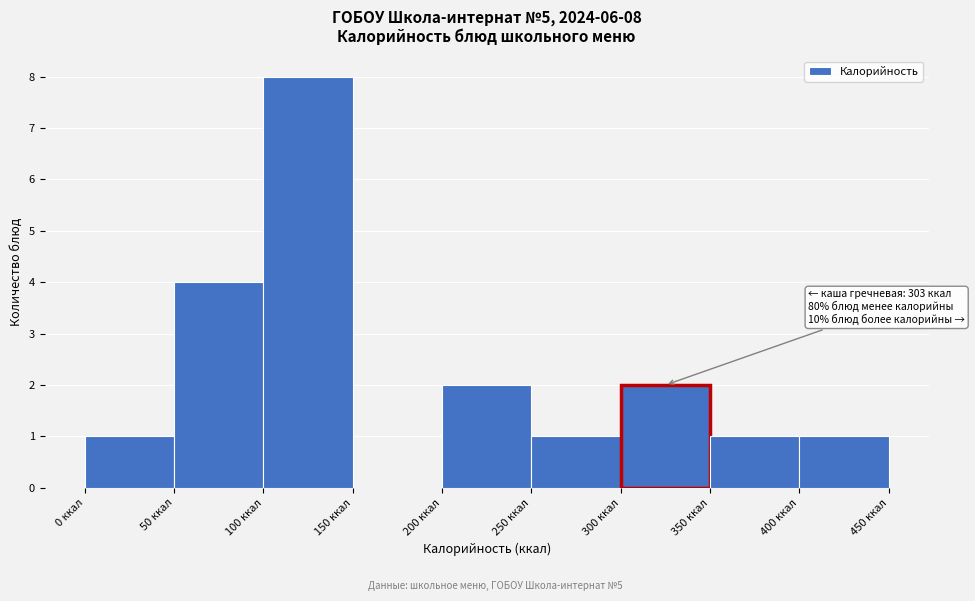

Which range on the x-axis has the tallest bar?

100 to 150